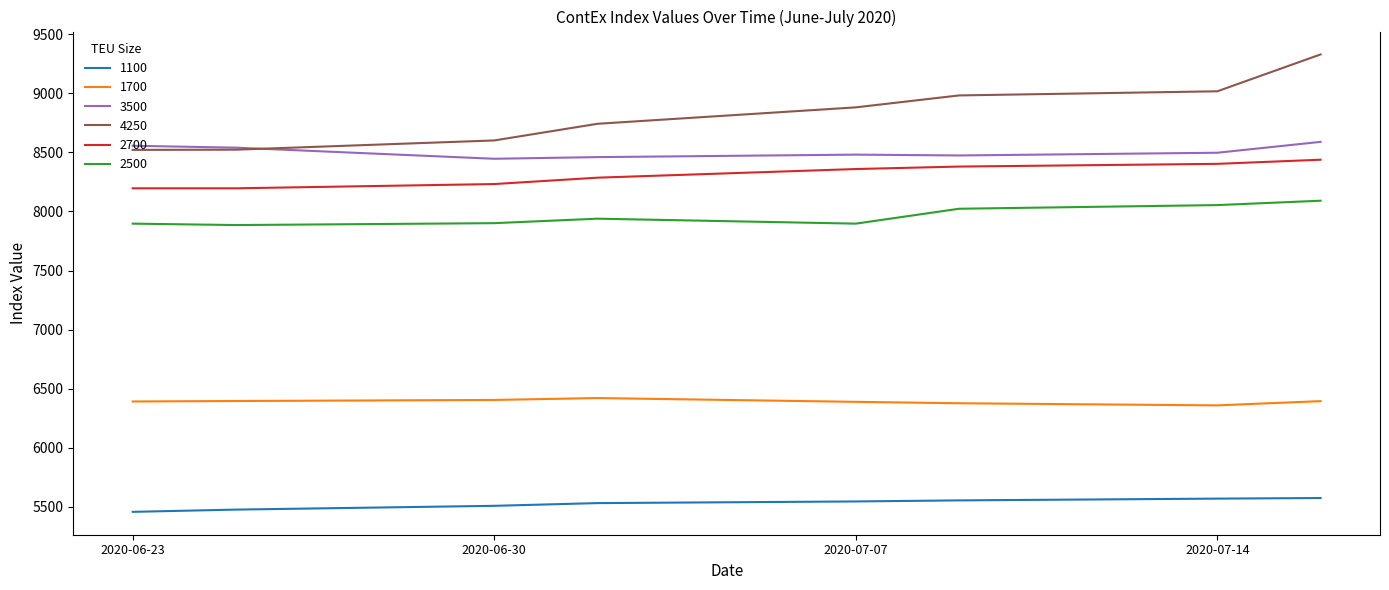

How many series are shown in this chart?

6